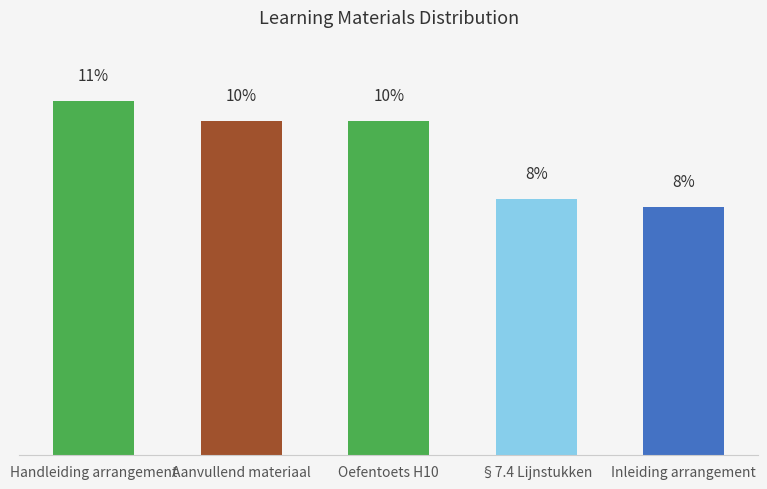

Rank the categories by value from highest to lowest.

Handleiding arrangement, Aanvullend materiaal, Oefentoets H10, §7.4 Lijnstukken, Inleiding arrangement